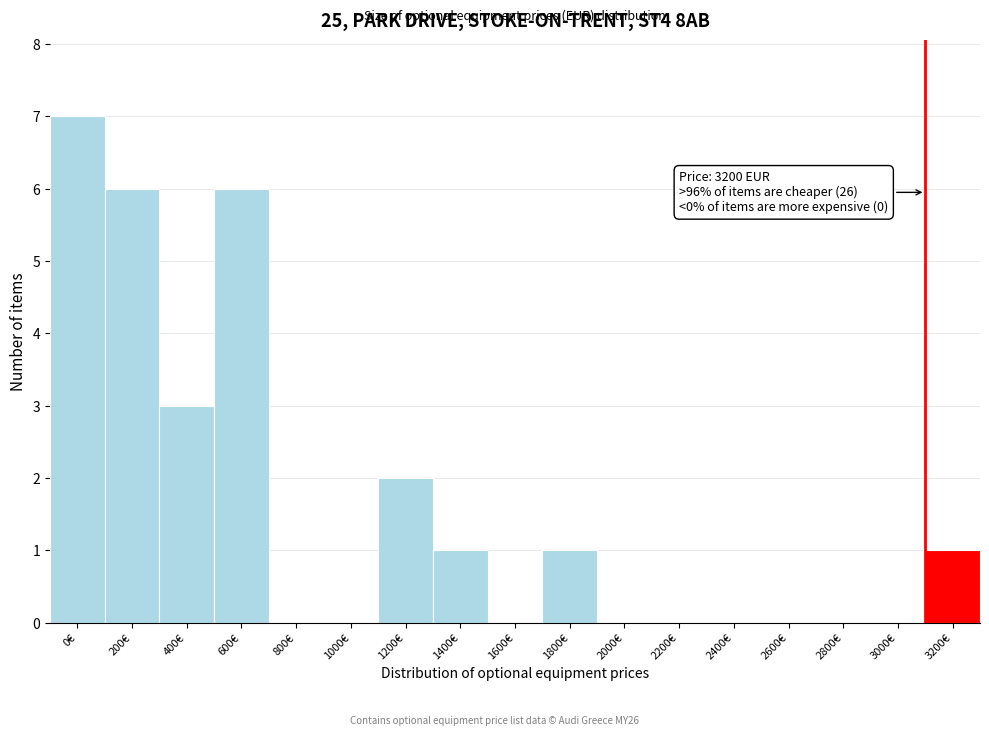

Reading left to right, what are all the values shown in this chart?

0€=7	200€=6	400€=3	600€=6	800€=0	1000€=0	1200€=2	1400€=1	1600€=0	1800€=1	2000€=0	2200€=0	2400€=0	2600€=0	2800€=0	3000€=0	3200€=1